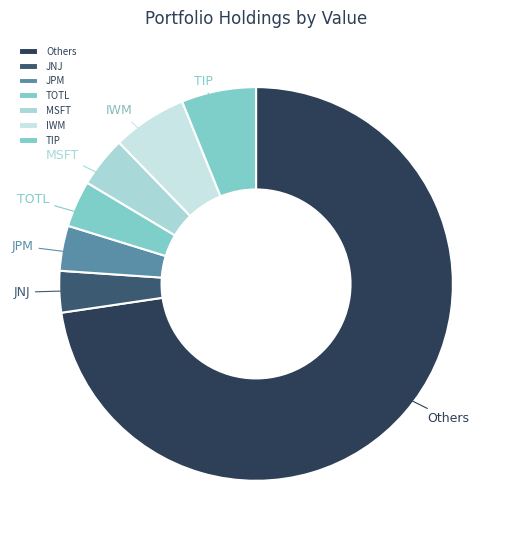

Approximately how many times larger is the value at JPM compared to IWM?

0.6